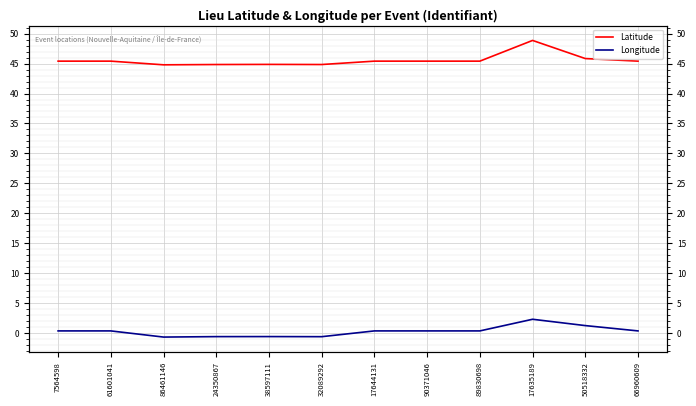

How many data points in Latitude are above 45?

8